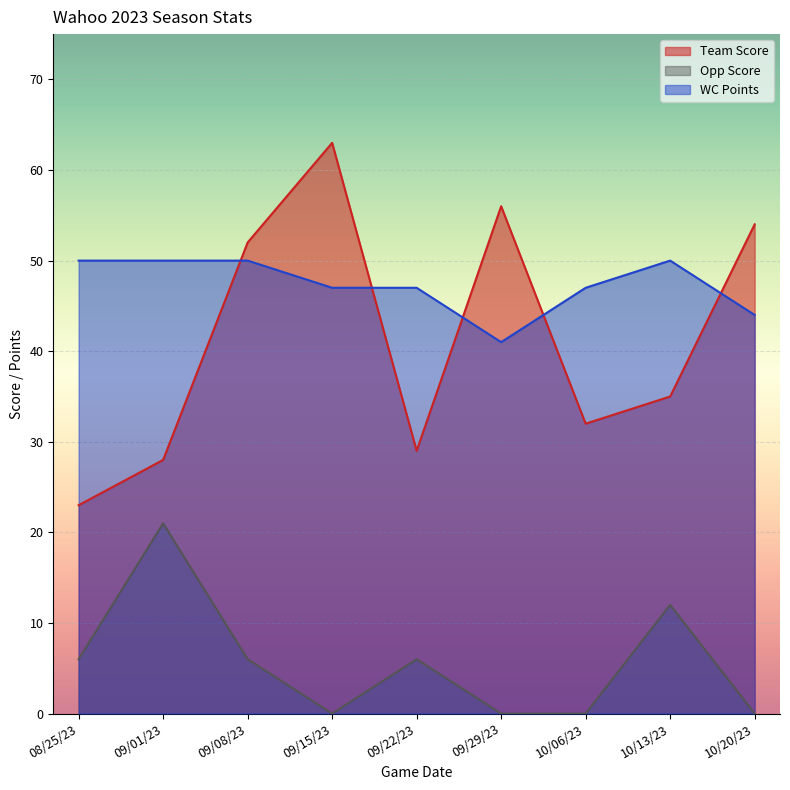

At which label is Team Score closest to 43?

10/13/23